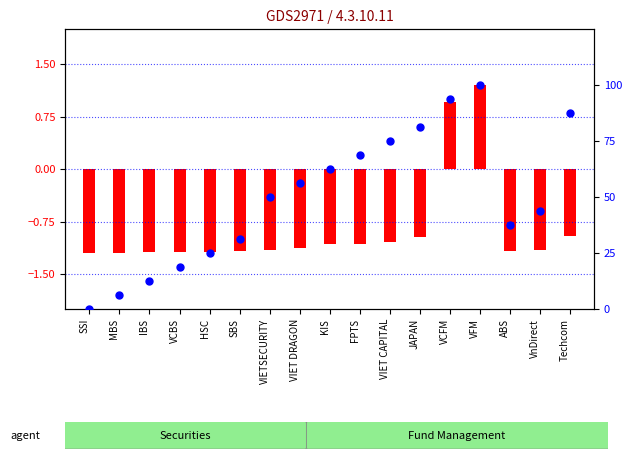

Between JAPAN and FPTS, which is larger?

JAPAN